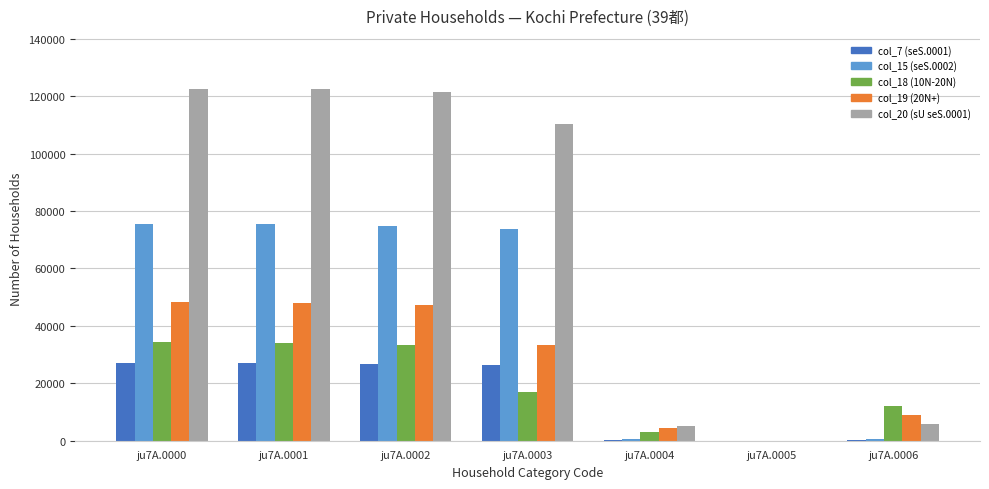

Where does the col_15 (seS.0002) series first go above 73669?

ju7A.0000